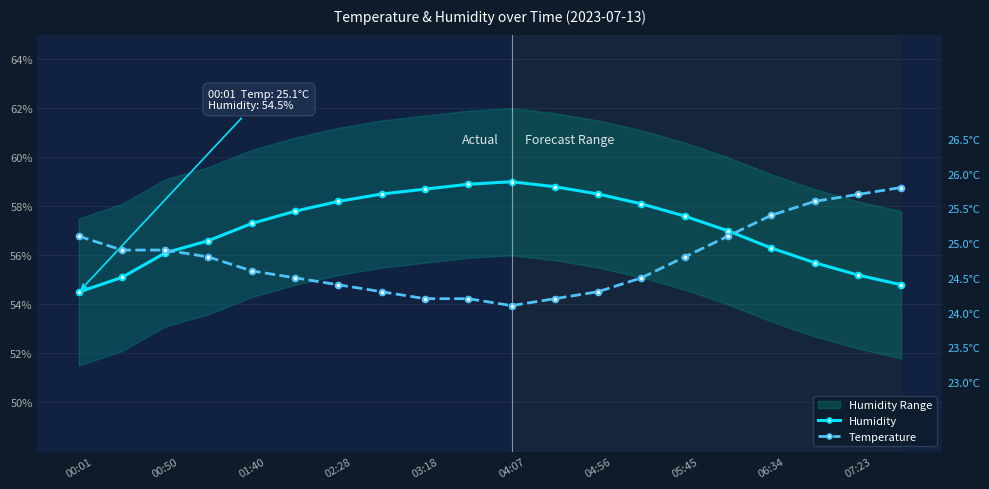

Read the Temperature value at 00:01.

25.1